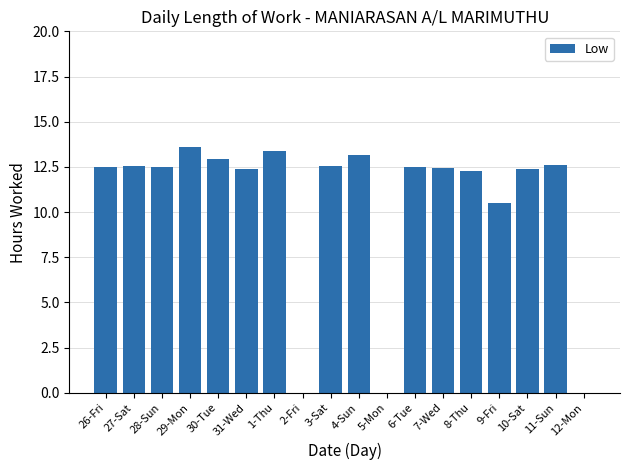

The value at 3-Sat is 8.2. True or false?

False